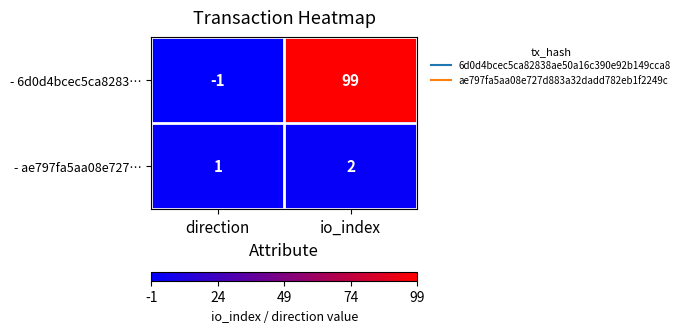

Is the value of - 6d0d4bcec5ca8283… at io_index greater than the value of - ae797fa5aa08e727… at io_index?

Yes